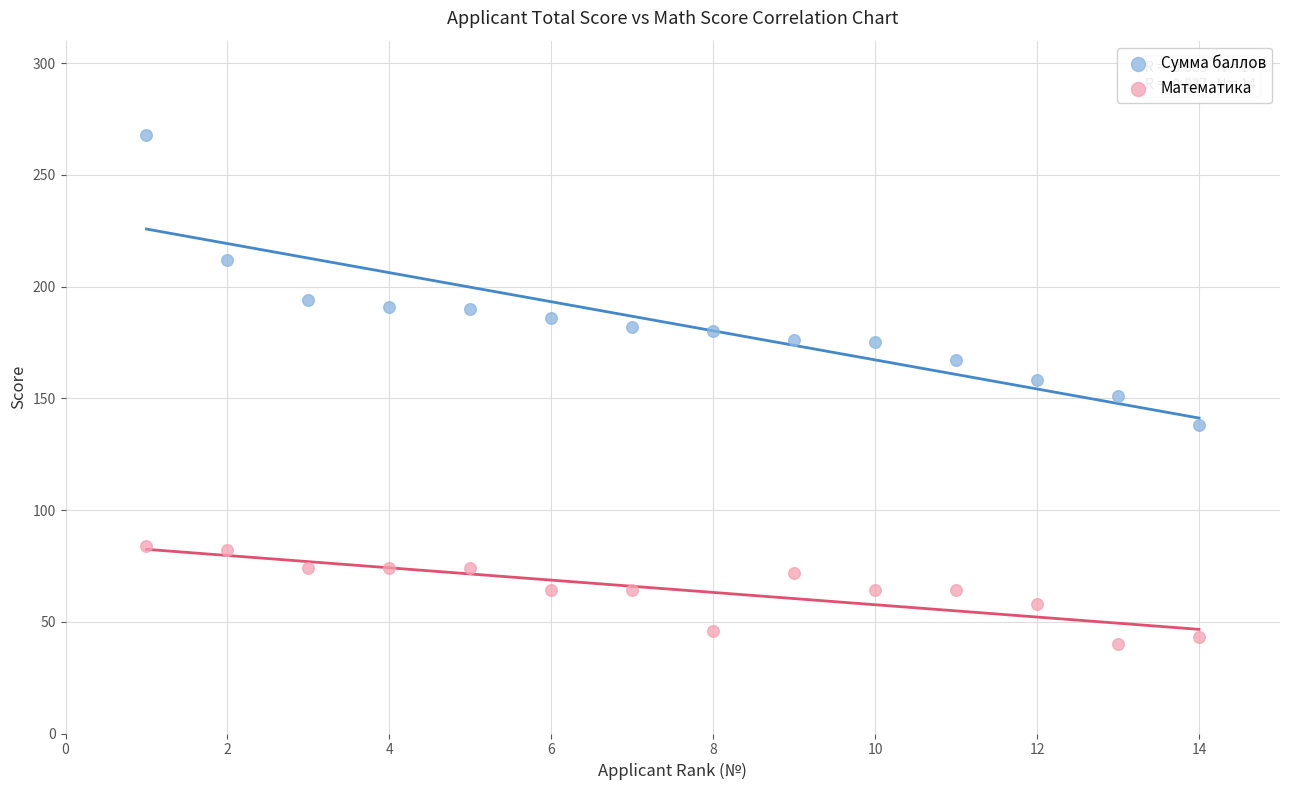

Across all data points, what is the range of Y values (max minus min)?

228